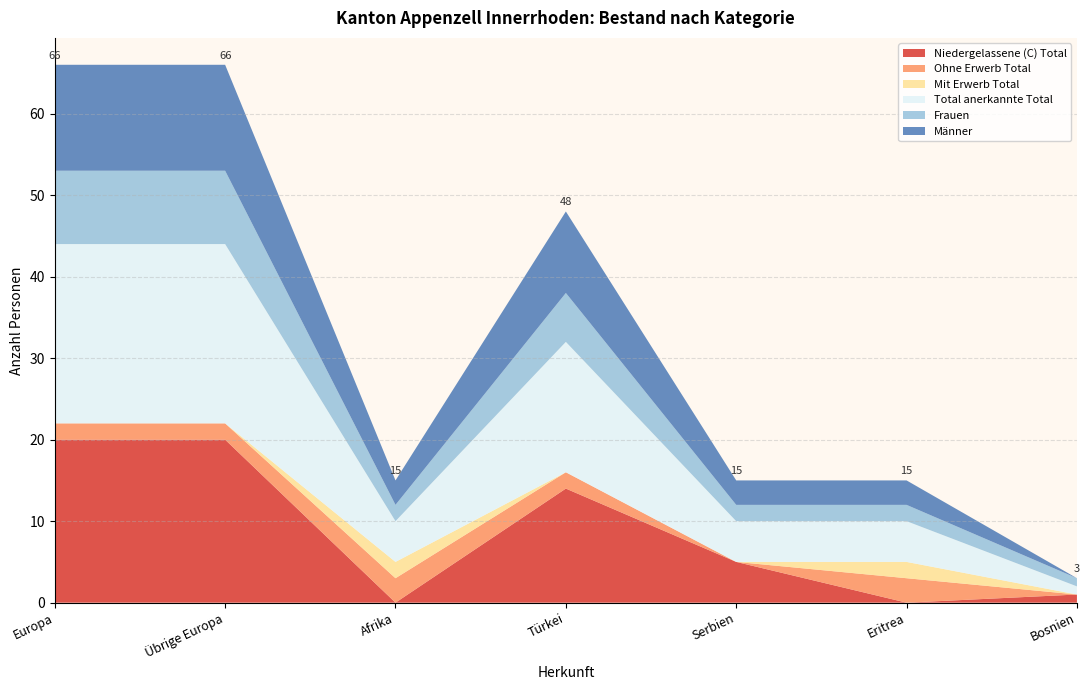

What is the maximum value for Niedergelassene (C) Total?

20